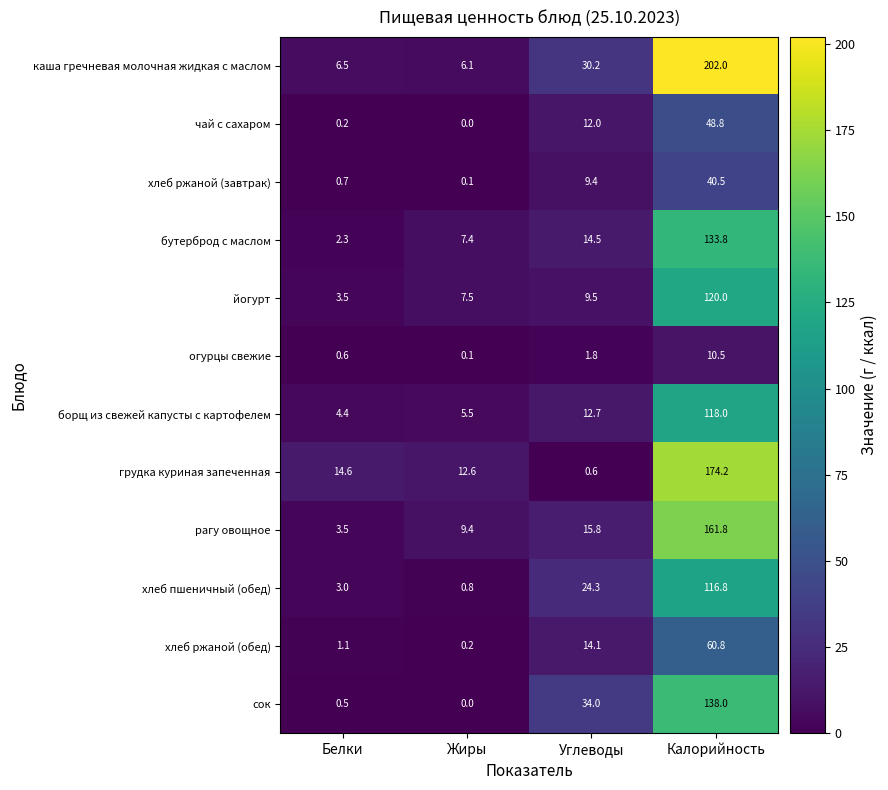

At which label does хлеб пшеничный (обед) reach its minimum?

Жиры